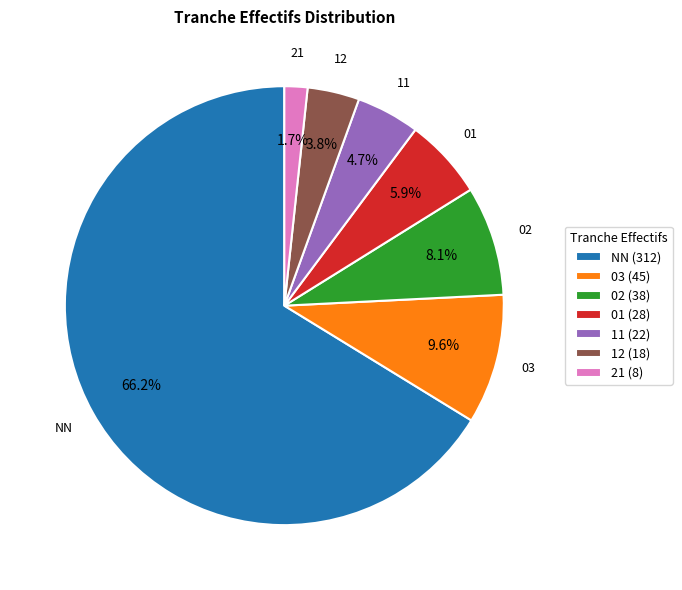

How many segments does this pie chart have?

7